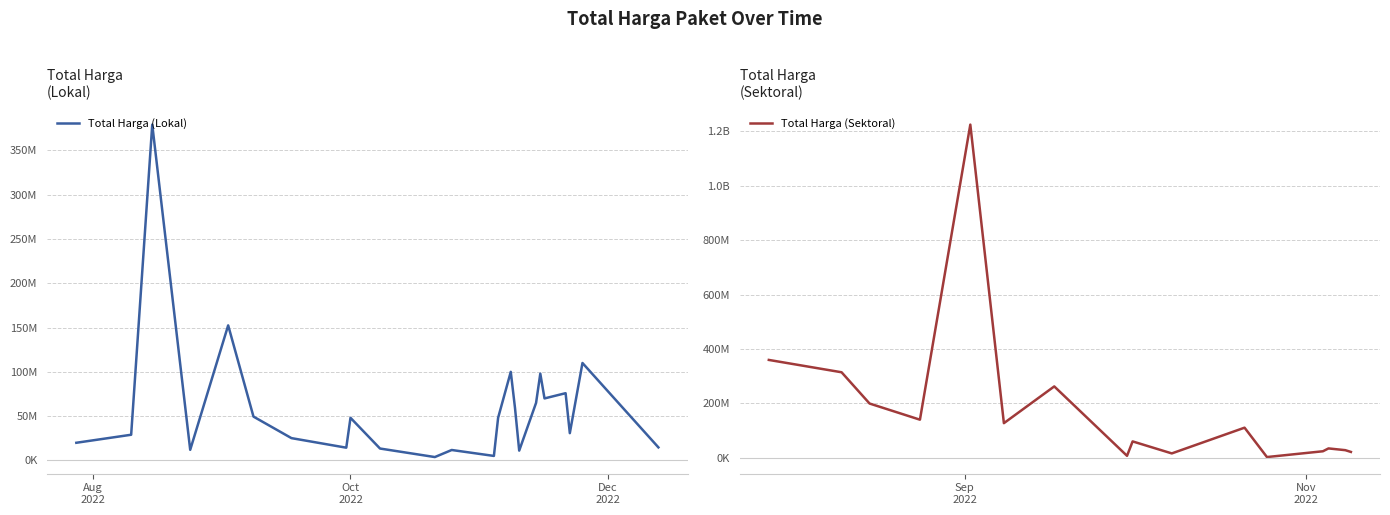

Rank the categories by value from lowest to highest.

2022-10-21, 2022-11-04, 2022-11-10, 2022-10-25, 2022-08-24, 2022-10-08, 2022-09-30, 2022-12-13, 2022-07-28, 2022-09-17, 2022-08-10, 2022-11-22, 2022-10-01, 2022-11-05, 2022-09-08, 2022-11-09, 2022-11-14, 2022-11-16, 2022-11-21, 2022-11-15, 2022-11-08, 2022-11-25, 2022-09-02, 2022-08-15